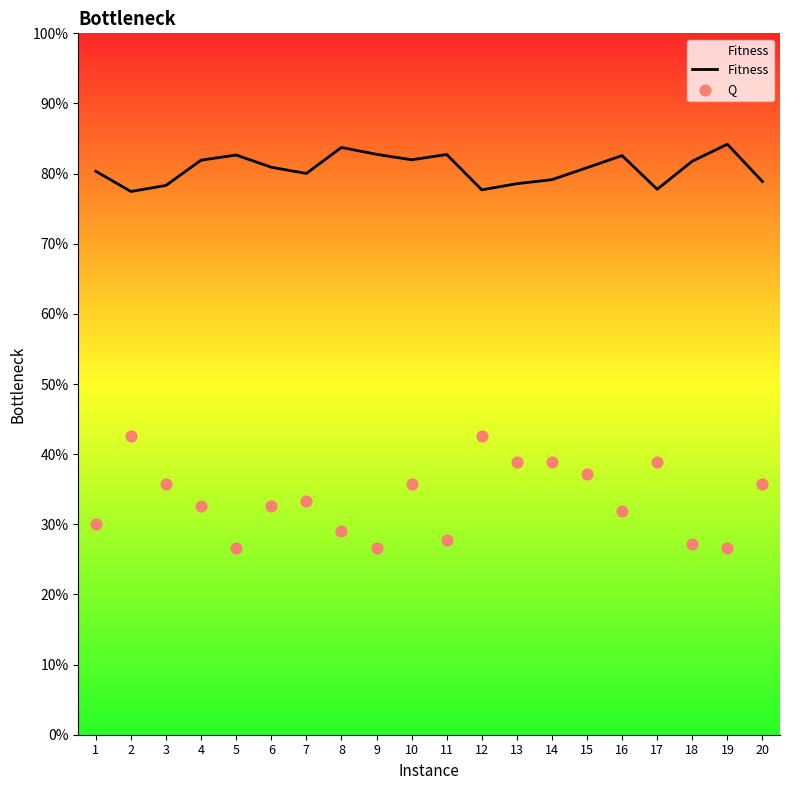

Which series has the largest Y range (max minus min)?

Q